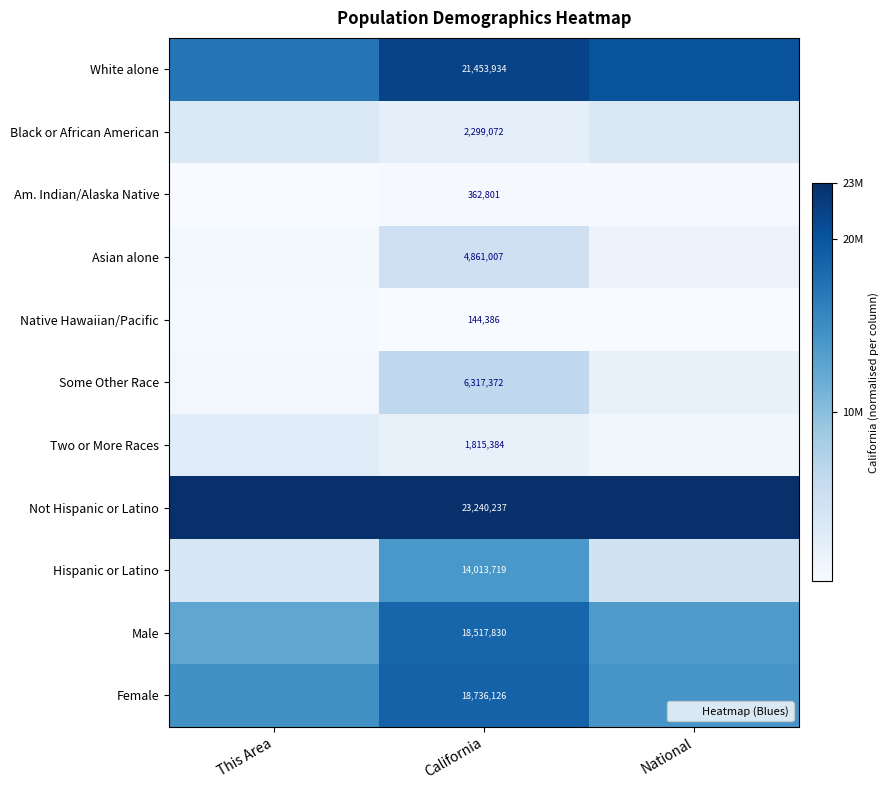

Which has a higher value, This Area or California?

California